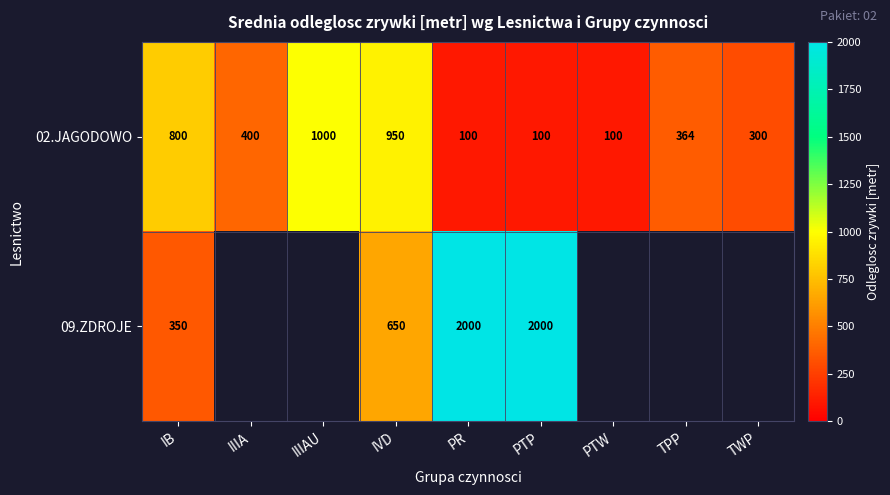

What is the maximum value shown in the chart?

2000.0